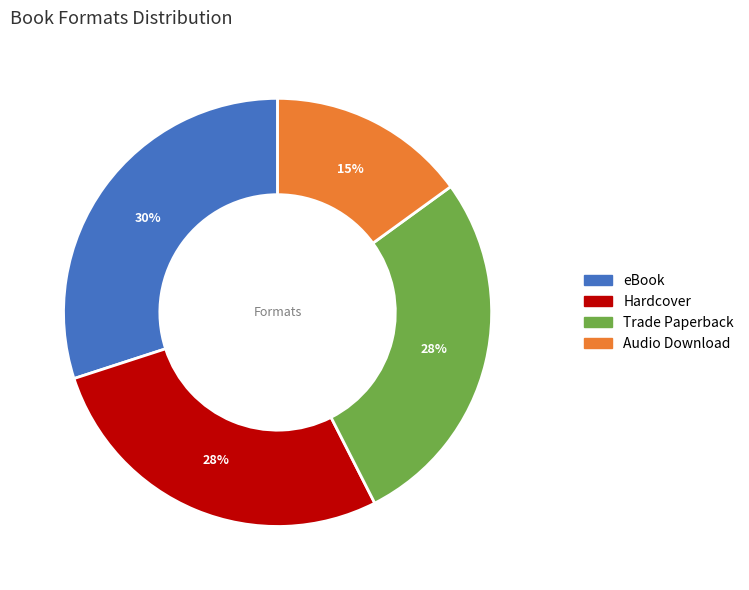

Which has a higher value, Audio Download or eBook?

eBook